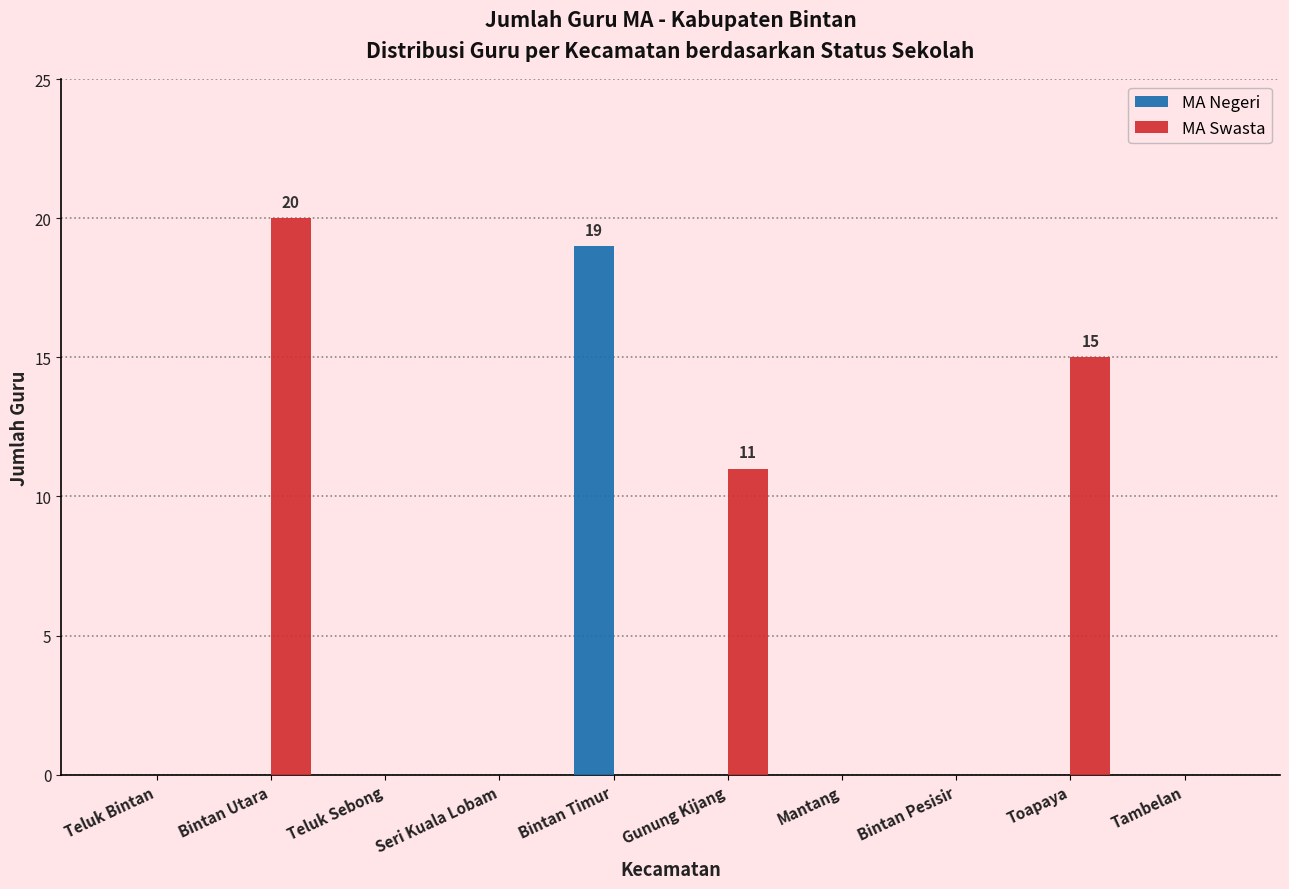

Are the bars horizontal?

No